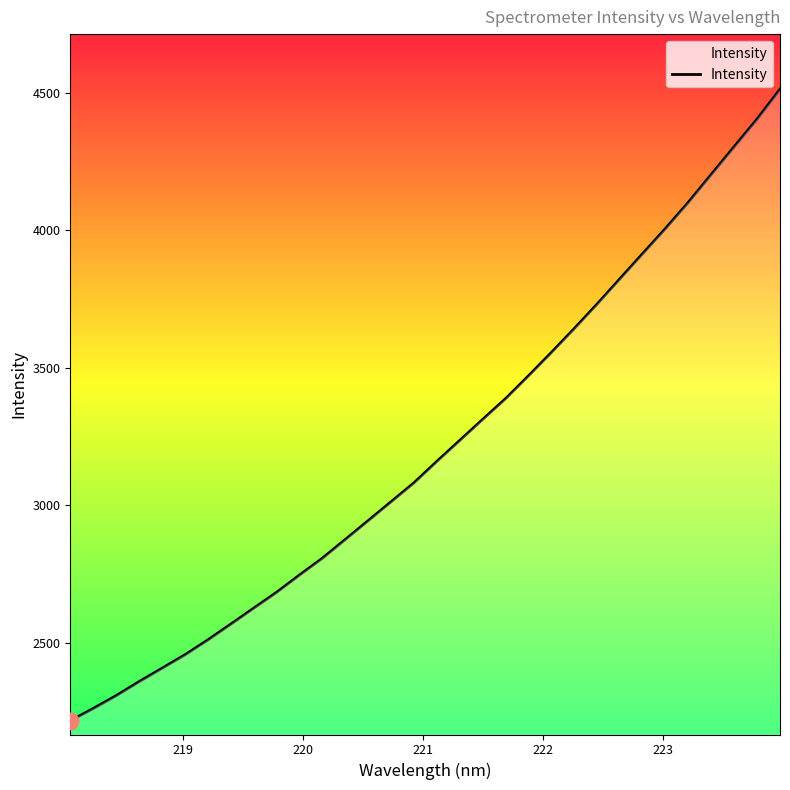

True or false: there are more than 2 points higher than both neighbors.

False